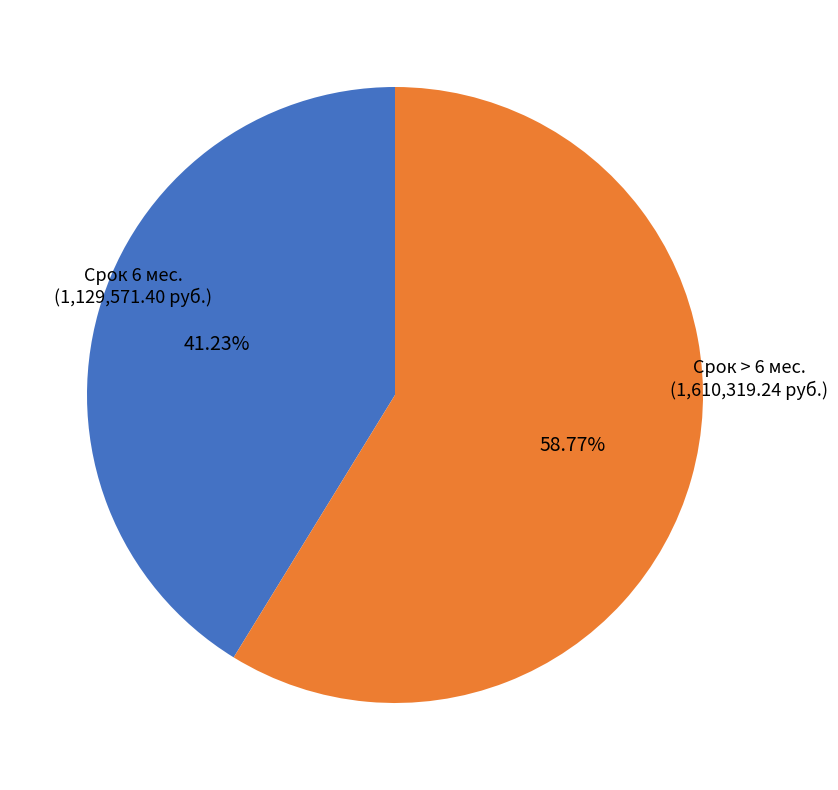

Which category accounts for the majority?

Срок > 6 мес. (1,610,319.24 руб.)